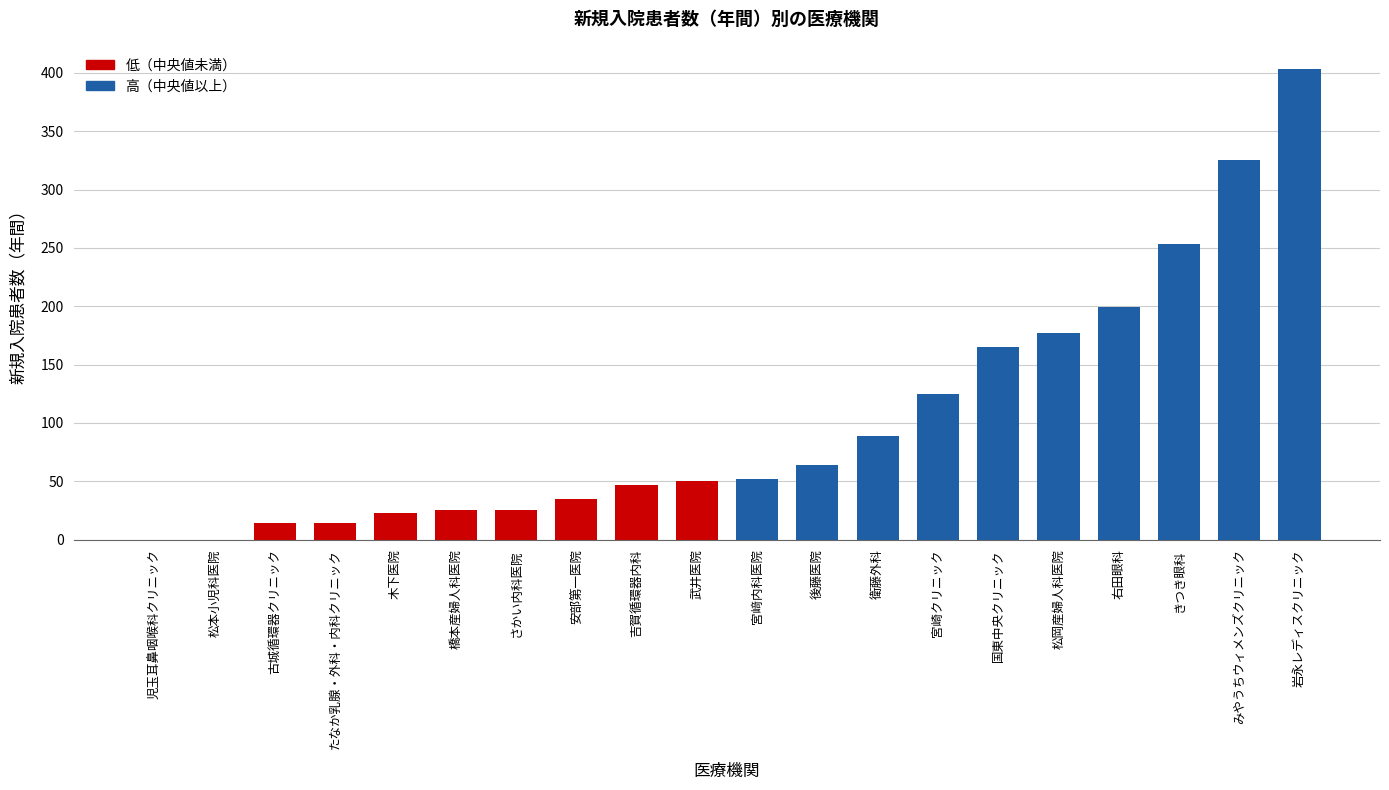

What is the change in value from みやうちウィメンズクリニック to 岩永レディスクリニック?

+78